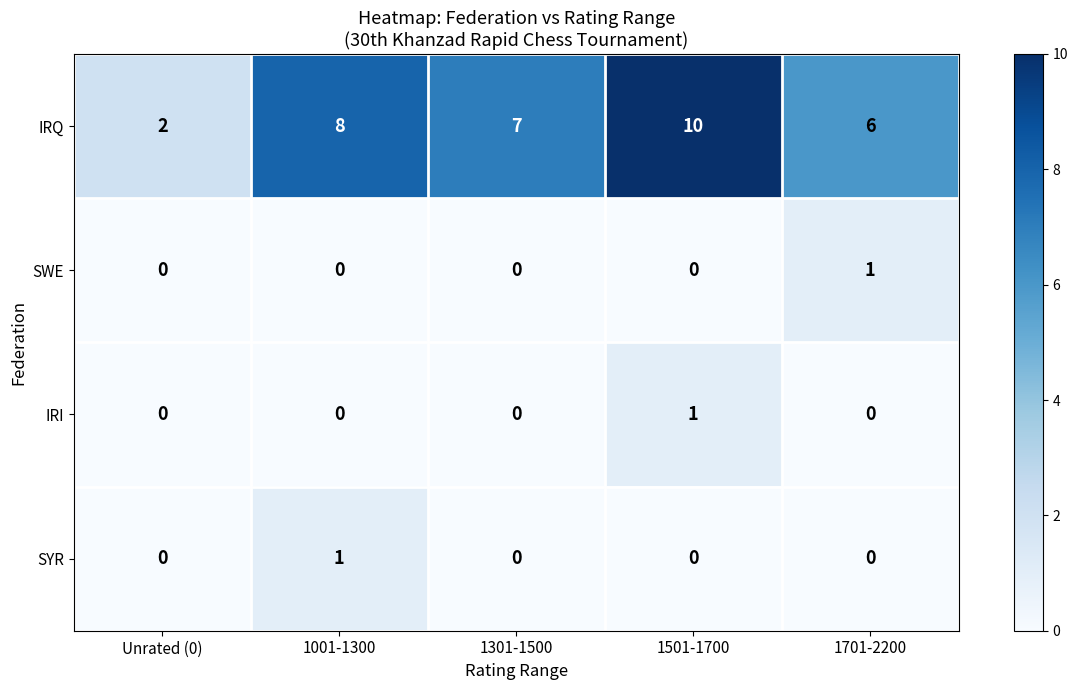

What is the difference between the highest and lowest values at 1501-1700?

10